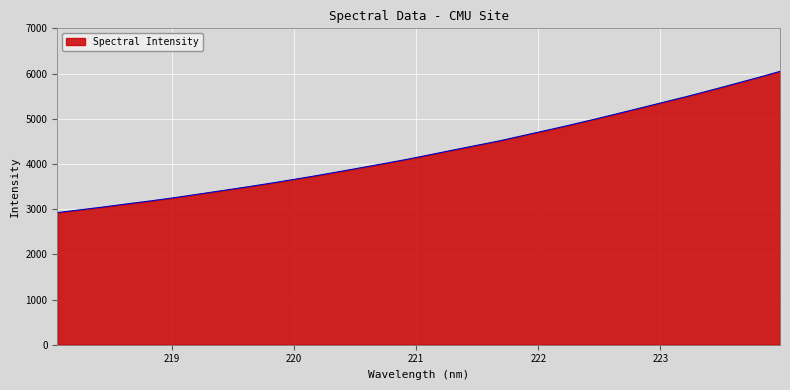

What is the smallest value displayed?

2923.1